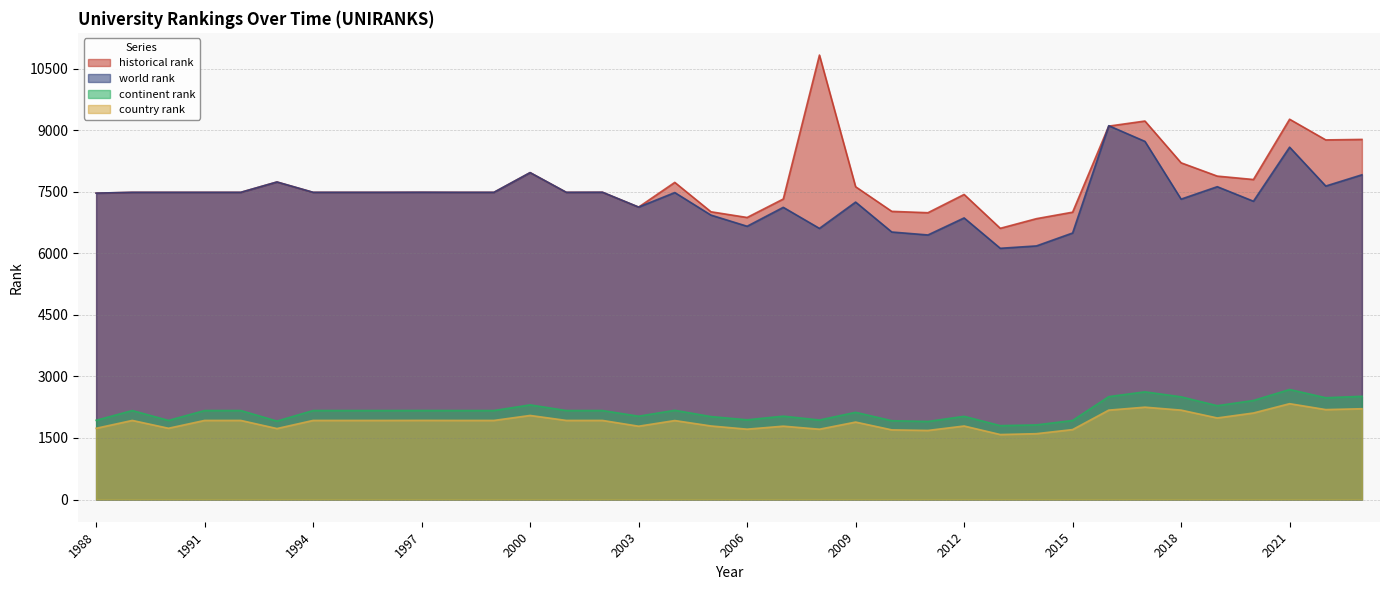

The country rank series shows 2191 at 2022. True or false?

True